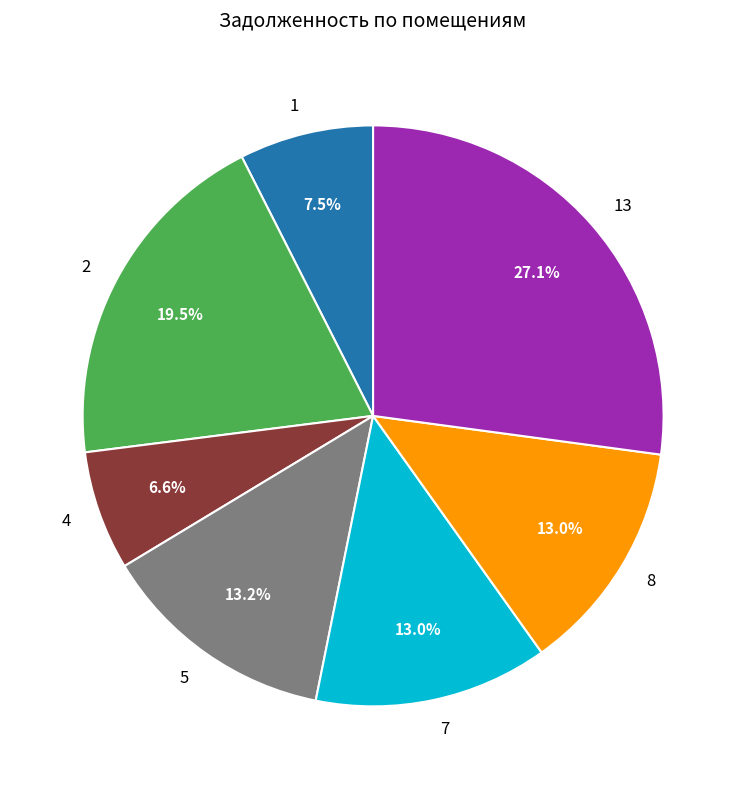

Is it true that 8 is 13% of the pie?

True